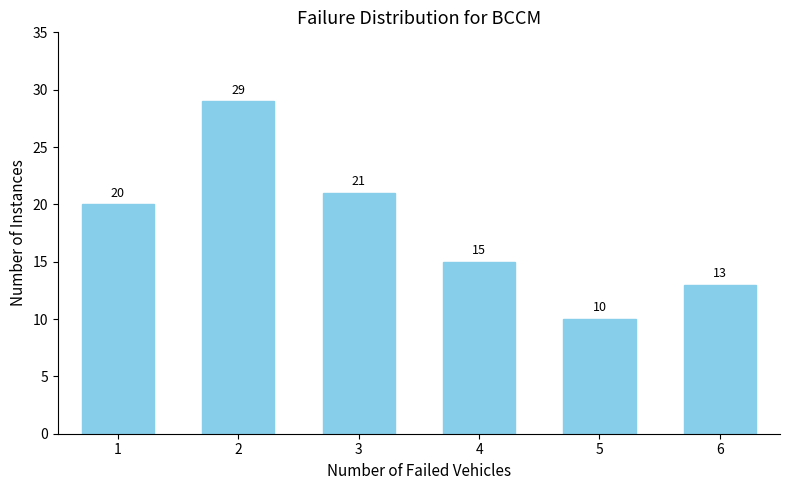

Reading left to right, extract all data points from this chart.

20	29	21	15	10	13